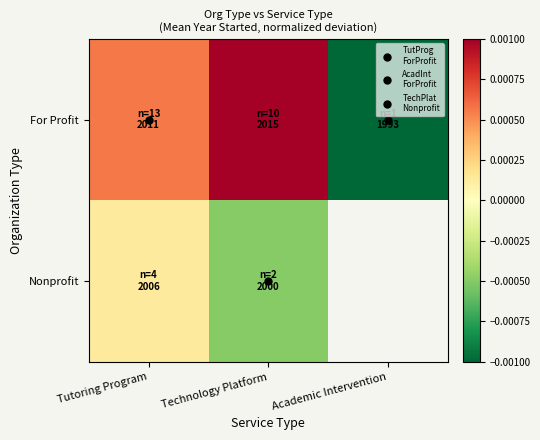

The value of For Profit at Academic Intervention is -0.0. True or false?

False